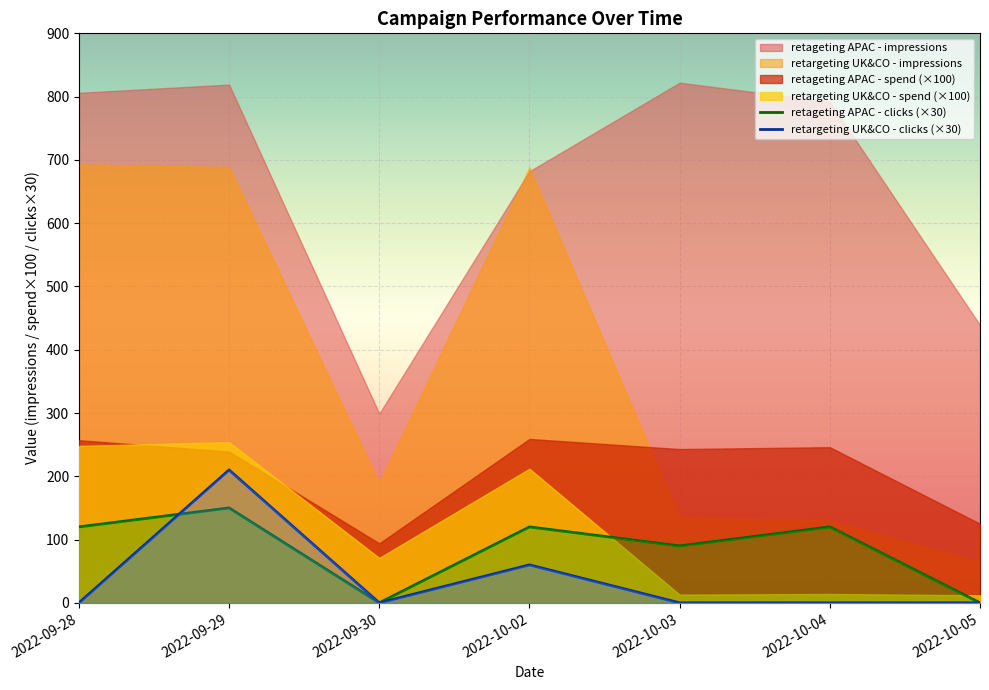

At which category does the chart reach its peak across all series?

2022-09-29